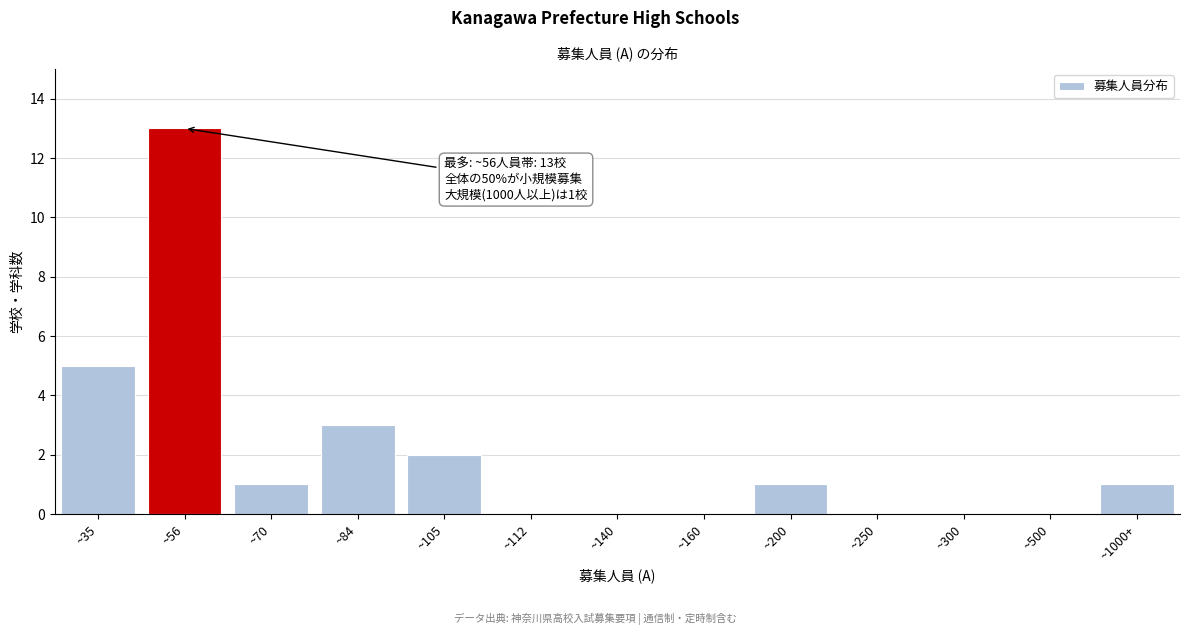

Reading right to left, transcribe all the data shown in this chart.

~1000+=1	~500=0	~300=0	~250=0	~200=1	~160=0	~140=0	~112=0	~105=2	~84=3	~70=1	~56=13	~35=5